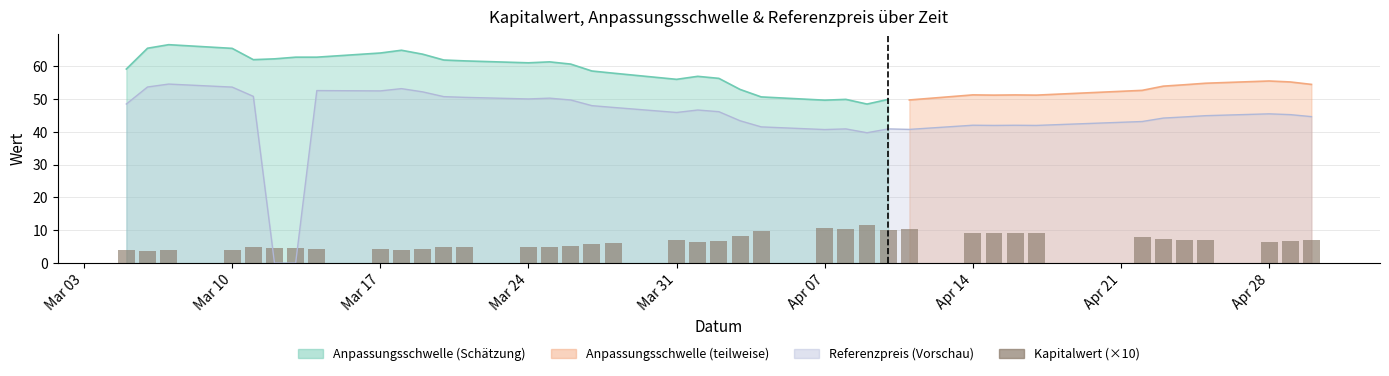

How many data points are above 6?

22